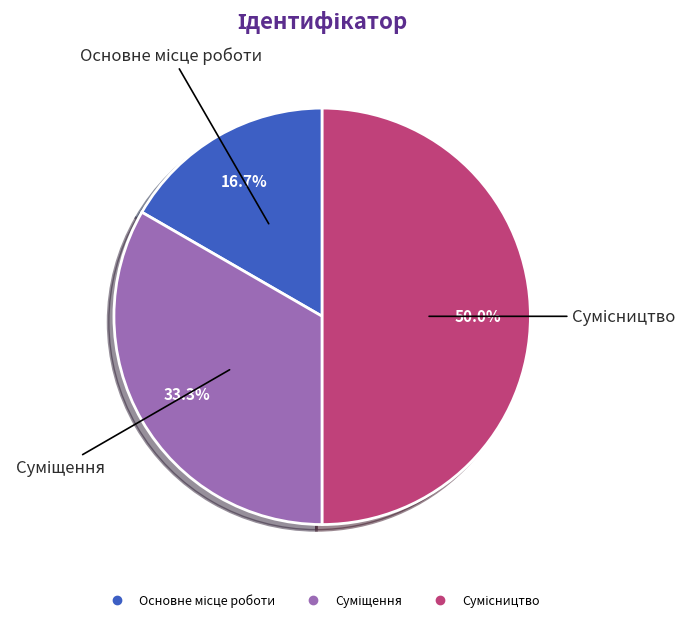

Does Суміщення account for over 50% of the chart?

No